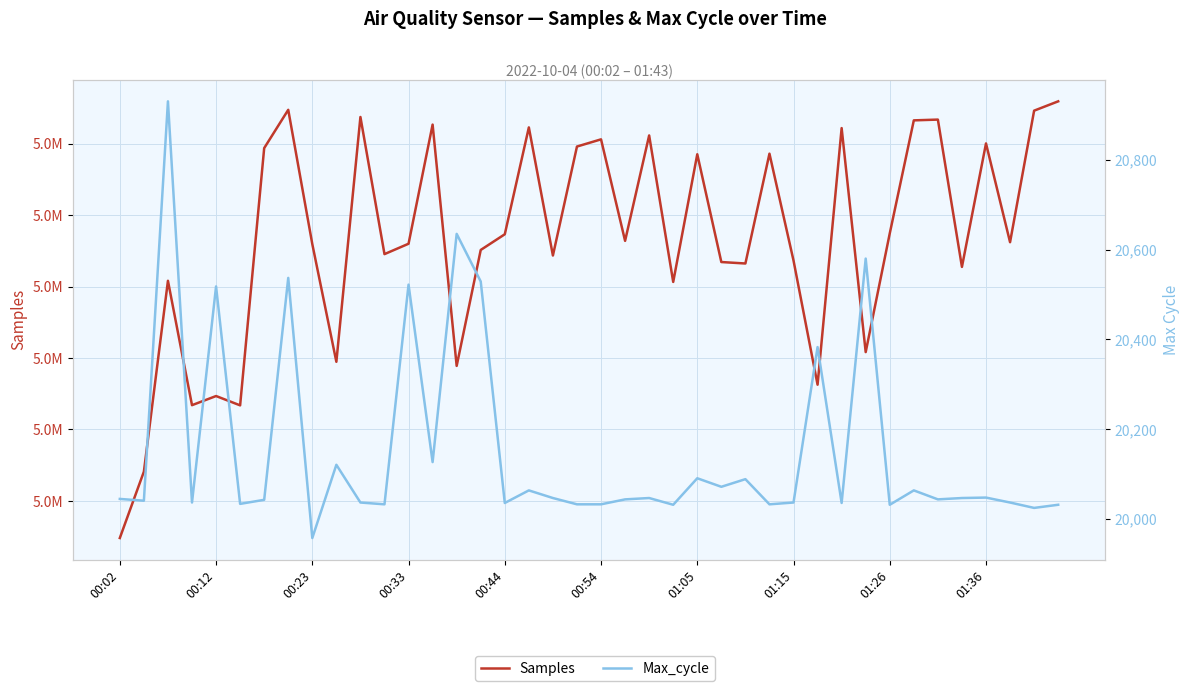

What is the average value of the Max_cycle series?

20153